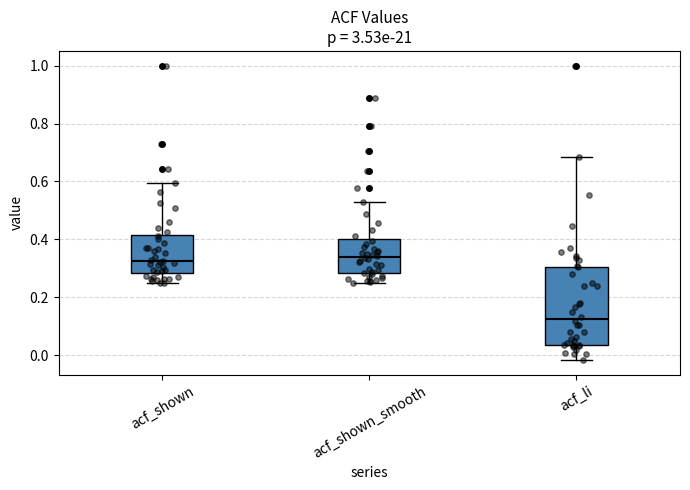

Reading left to right, read every box against the y-axis: the position of its median line, the range the box covers, and the ends of its whiskers. The values are not printed on the chart, so give them approximately, as read against the axis.

acf_shown: median 0.32, box 0.28 to 0.42, whiskers 0.24 to 0.60
acf_shown_smooth: median 0.34, box 0.28 to 0.40, whiskers 0.26 to 0.52
acf_li: median 0.12, box 0.04 to 0.30, whiskers -0.02 to 0.68